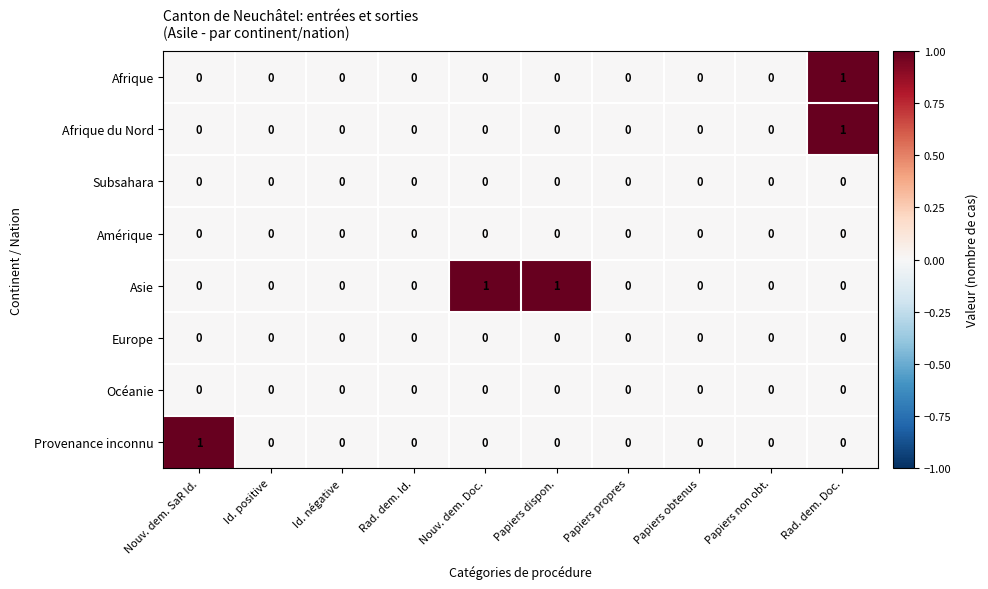

At which label does Afrique du Nord reach its peak?

Rad. dem. Doc.